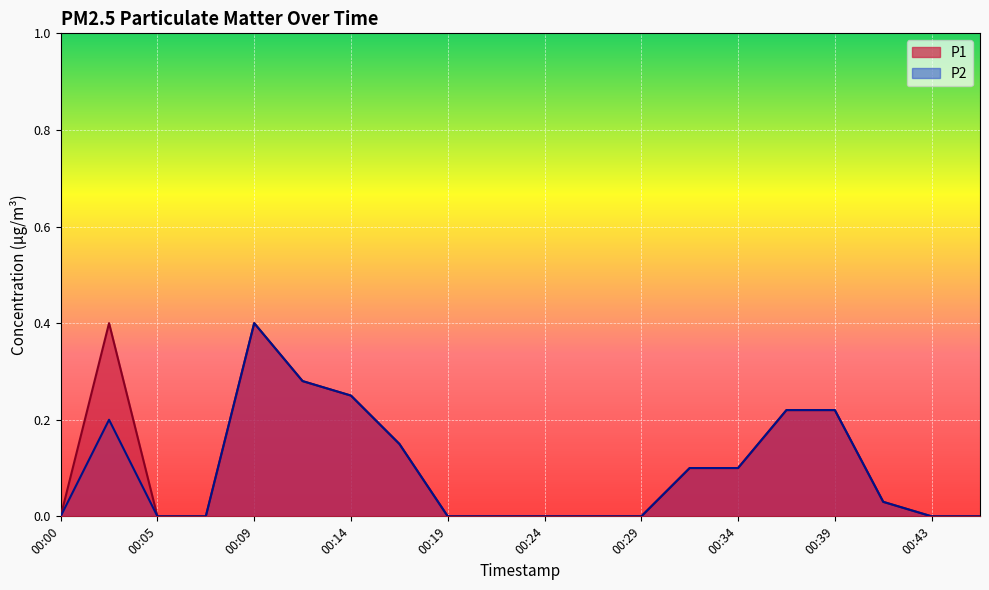

Is the value of P1 at 00:39 greater than the value of P2 at 00:05?

Yes